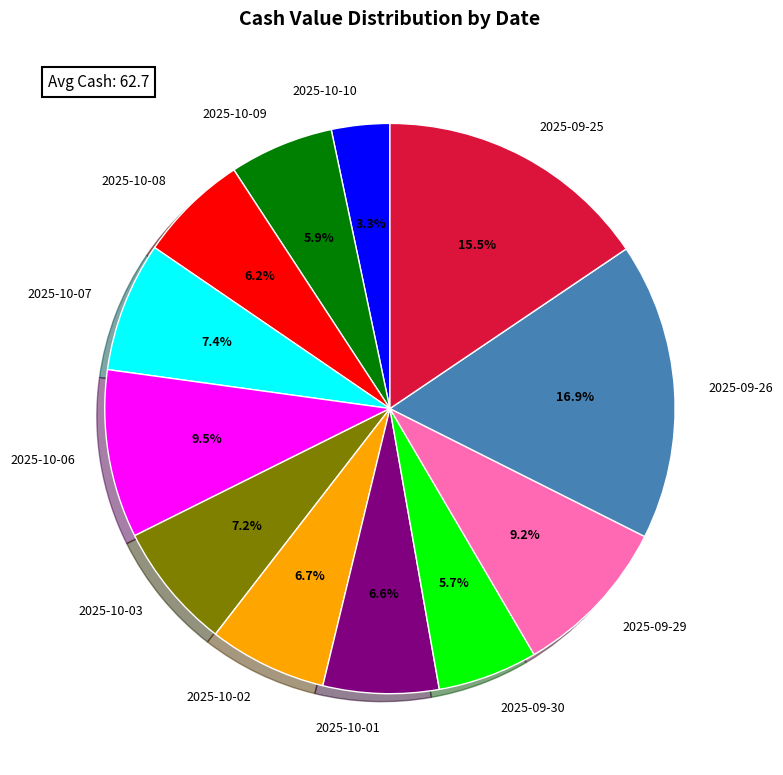

Count the number of slices in the pie.

12